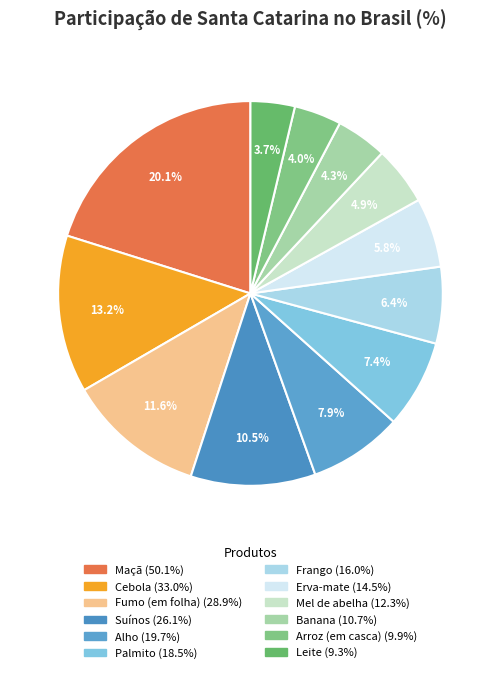

What is the largest slice in the pie chart?

Maçã